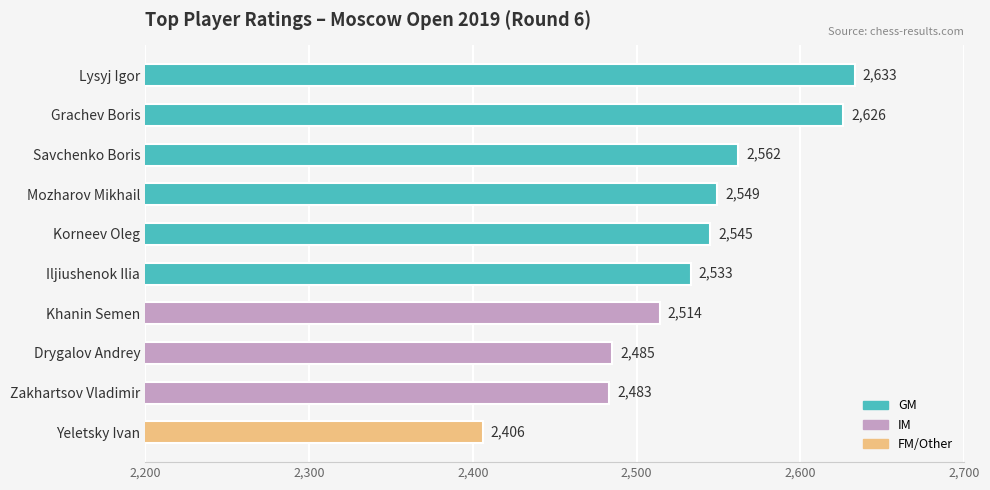

What is the average value?

2534